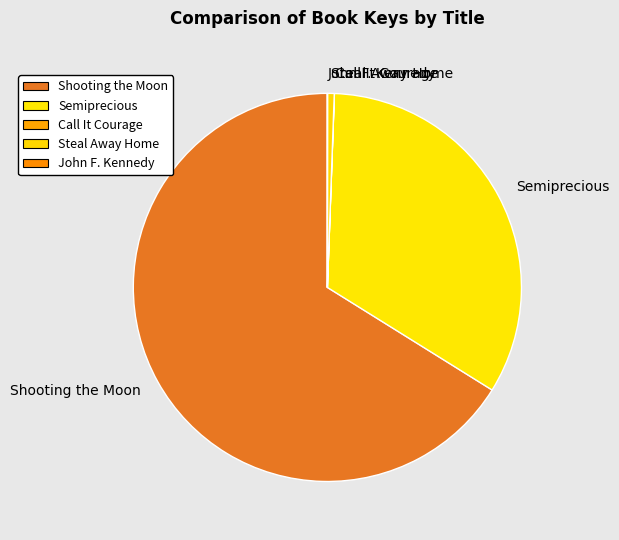

True or false: Shooting the Moon accounts for 66% of the total.

True